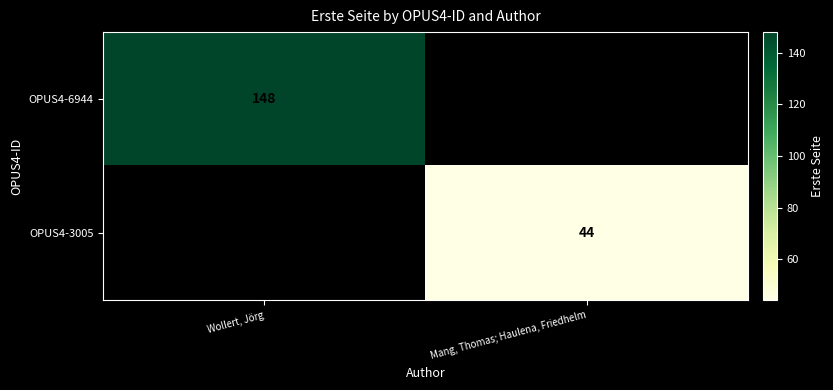

What is the smallest value displayed?

44.0